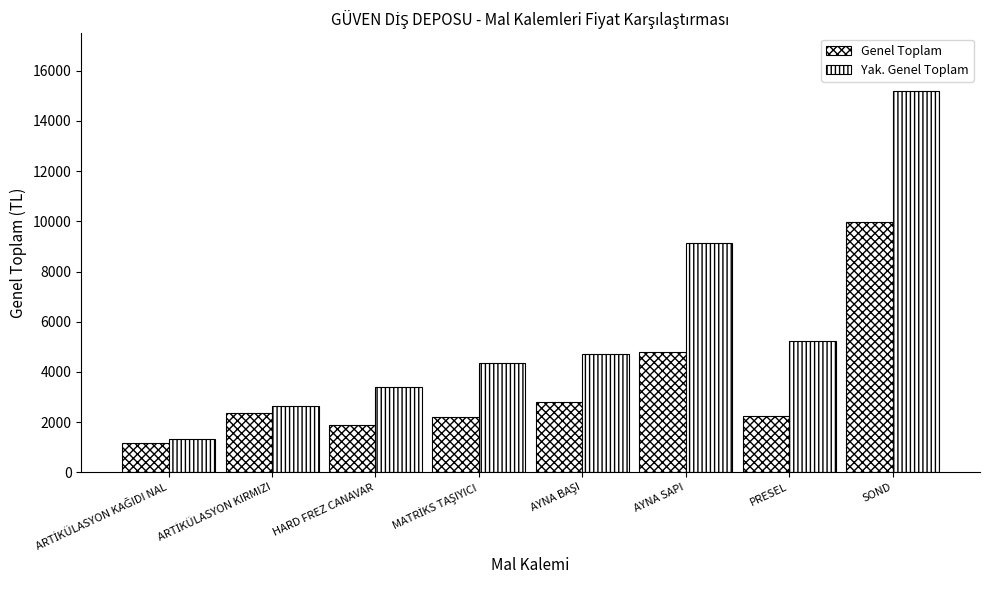

Between ARTİKÜLASYON KAĞIDI NAL and ARTİKÜLASYON KIRMIZI, which series saw the biggest shift?

Yak. Genel Toplam